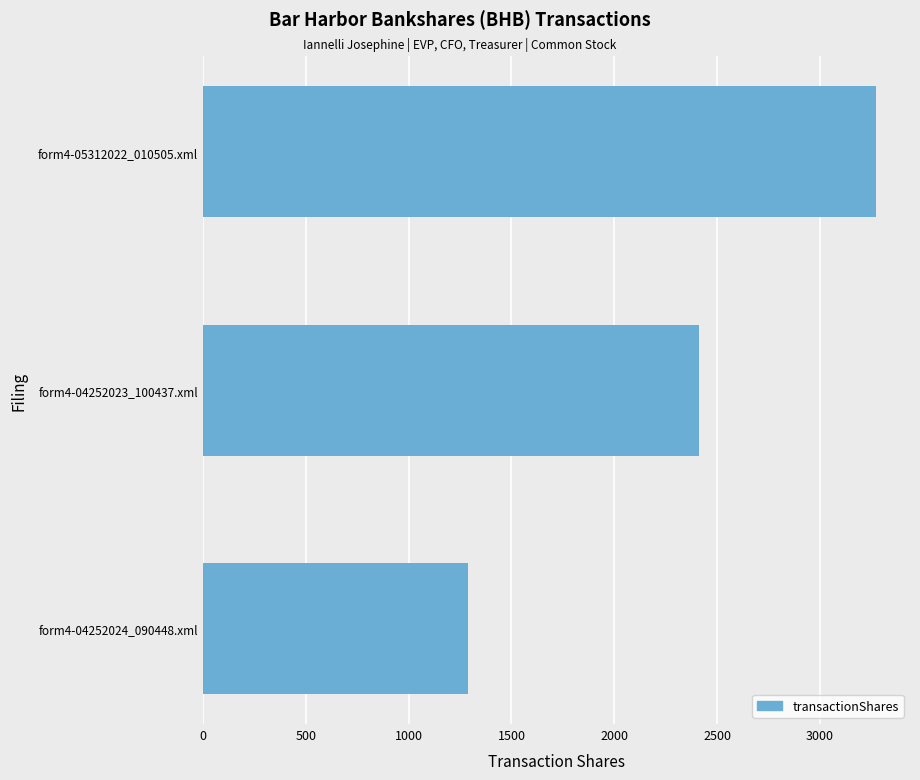

Reading bottom to top, transcribe all the data shown in this chart.

1287	2411	3275